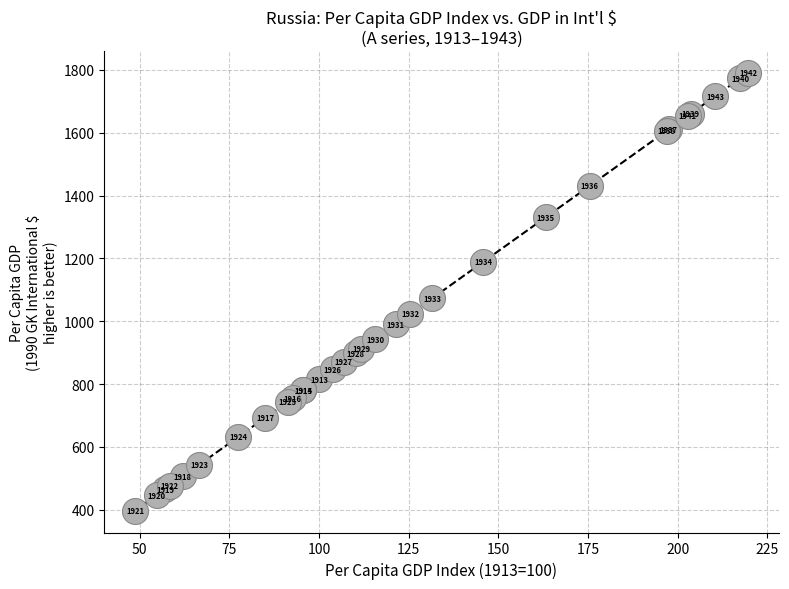

What Y value in the scatter plot is closest to 1094?

1072.8